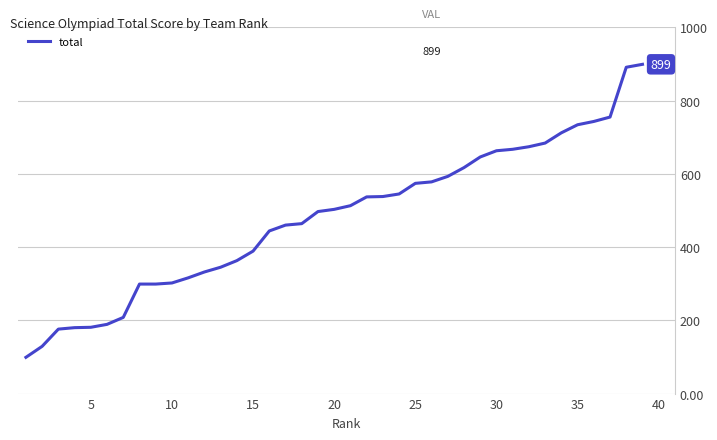

What is the minimum value shown in the chart?

99